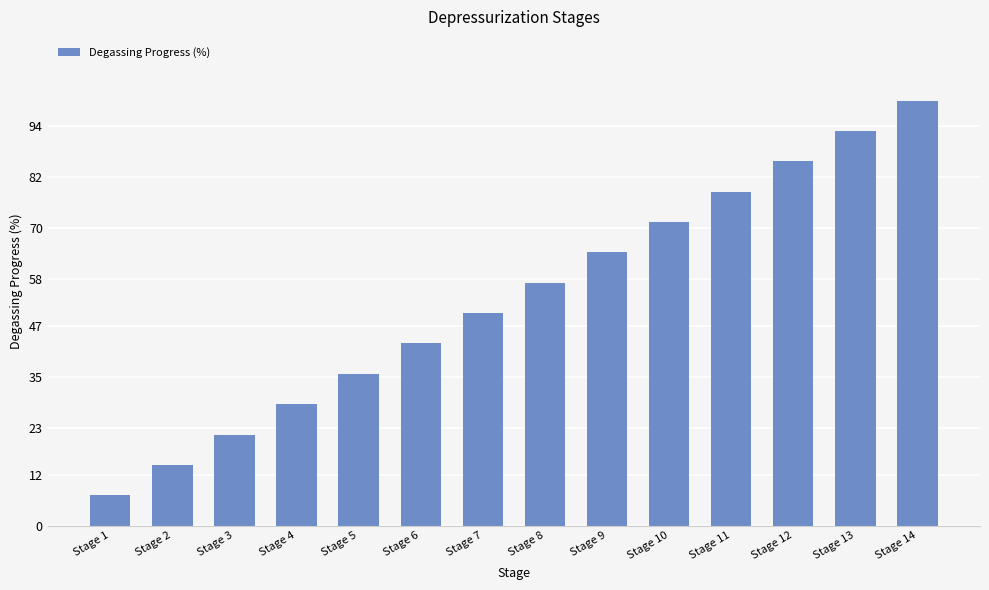

What is the value of the 14th bar from the left?

100.0